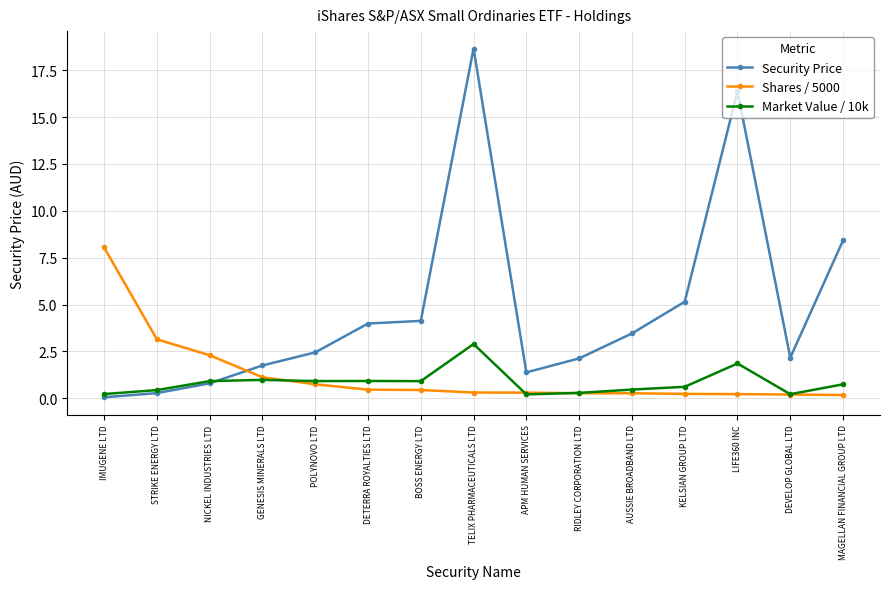

What is the difference between the maximum and minimum values in the Security Price series?

18.6